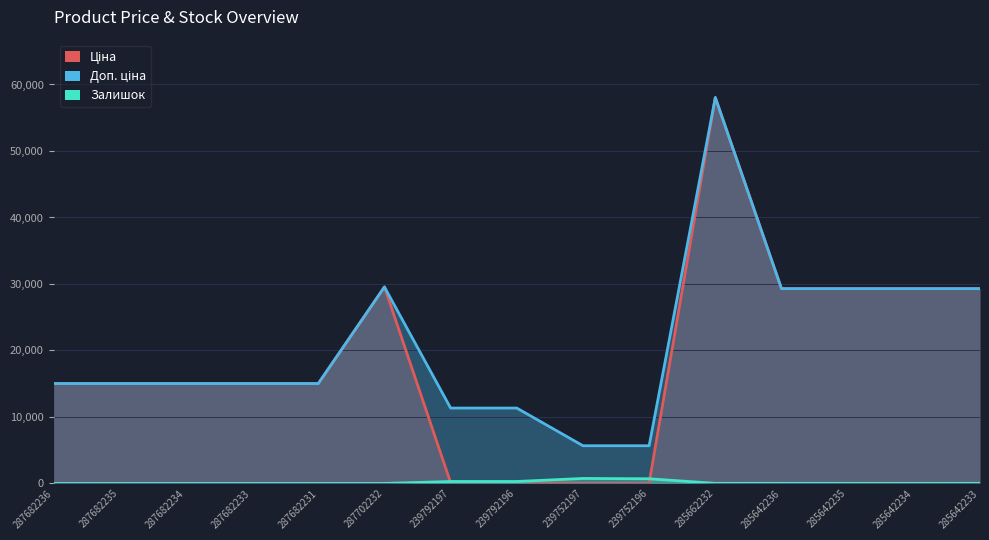

Which series has the largest total across all categories?

Доп. ціна